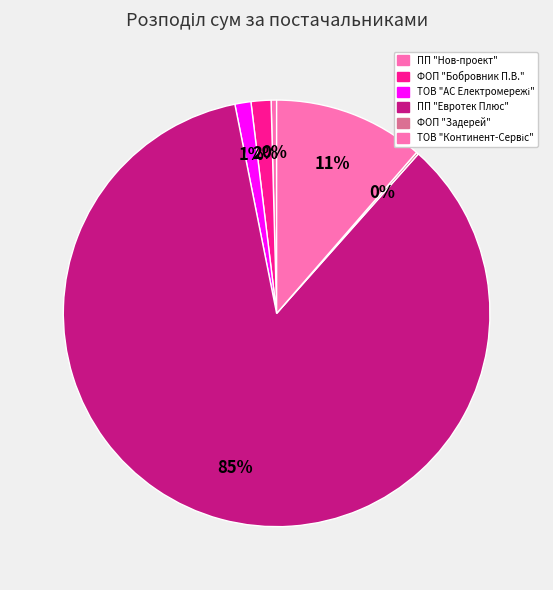

Combined, what portion of the pie is ФОП "Бобровник П.В." and ФОП "Задерей"?

1.7%